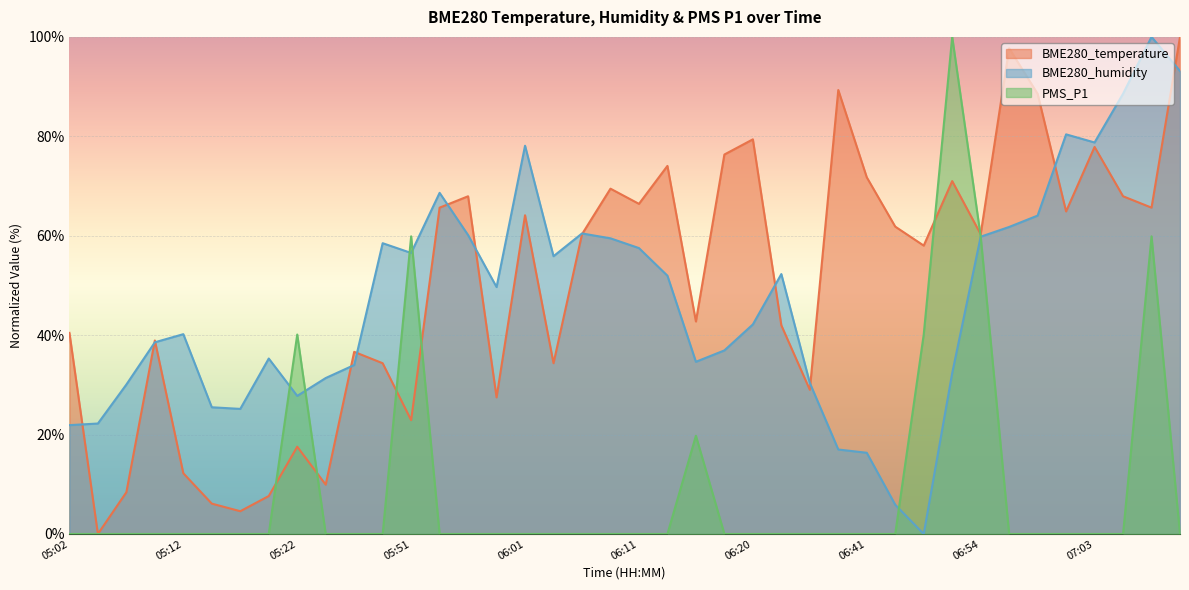

What is the average value of the BME280_humidity series?

47.1